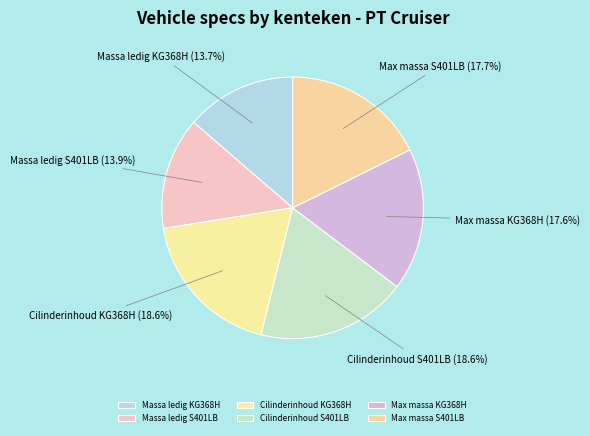

Combined, what portion of the pie is Massa ledig KG368H and Cilinderinhoud KG368H?

32.3%